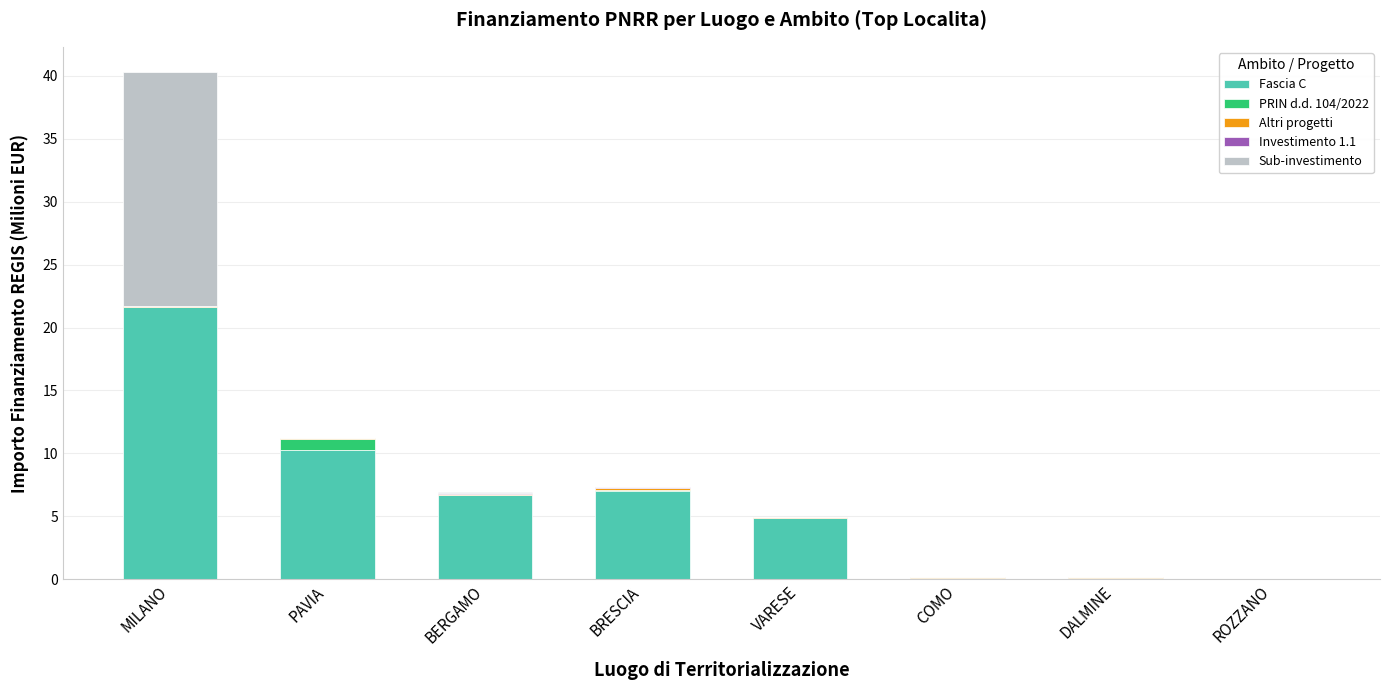

True or false: Fascia C has a value of 7.0 at BRESCIA.

True